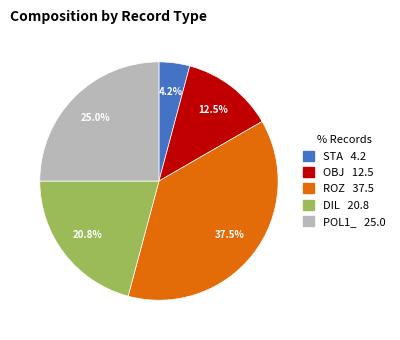

Which slice is the smallest?

STA